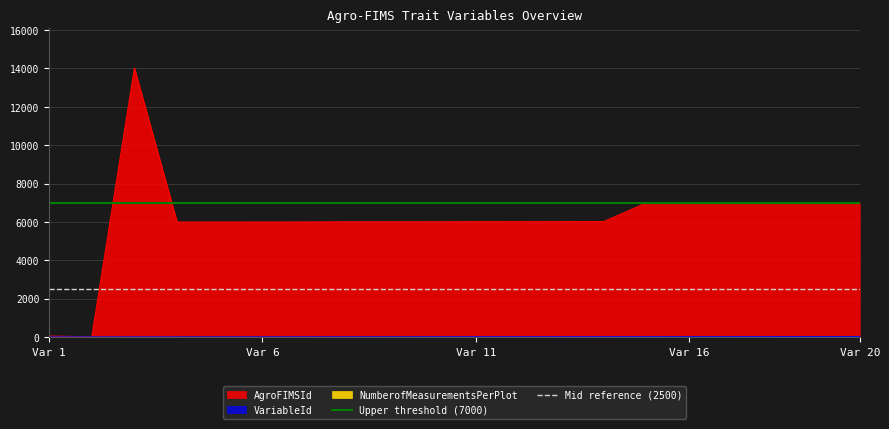

Is the value of Mid reference (2500) at Var 6 greater than the value of Upper threshold (7000) at Var 6?

No